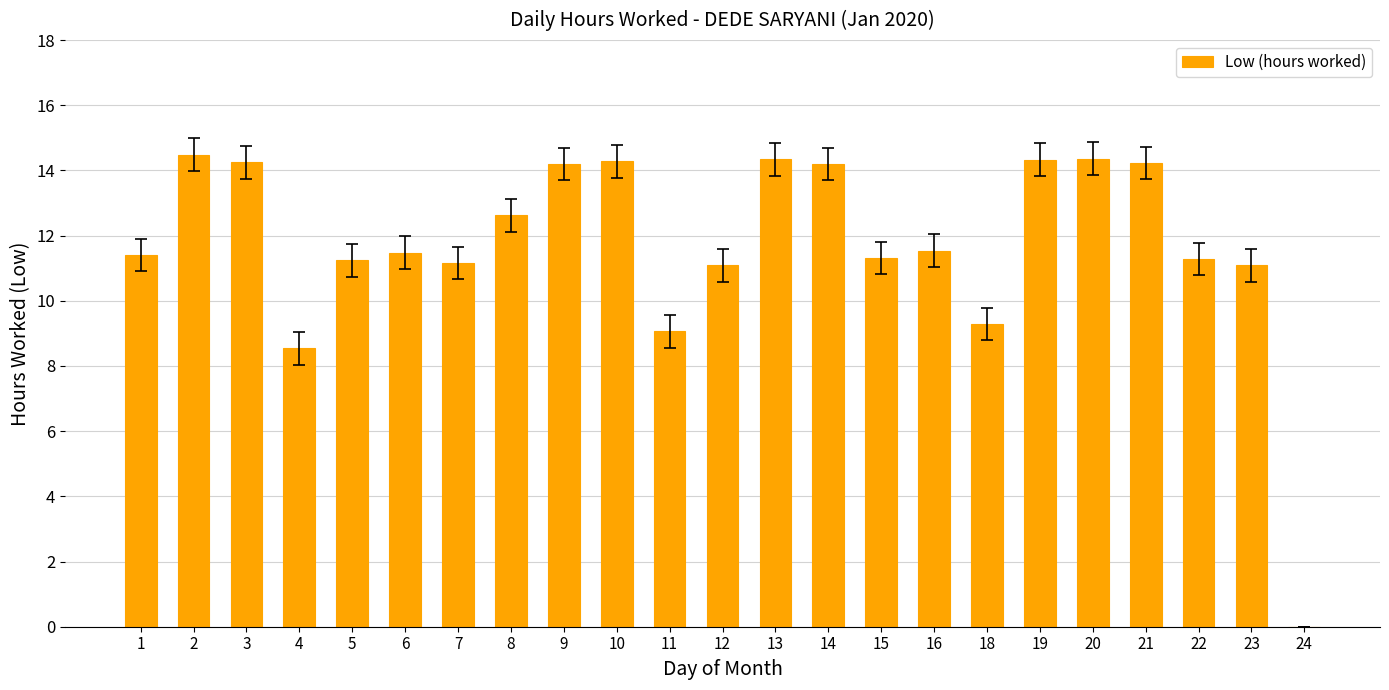

What is the sum of the values at 2 and 21?

28.7